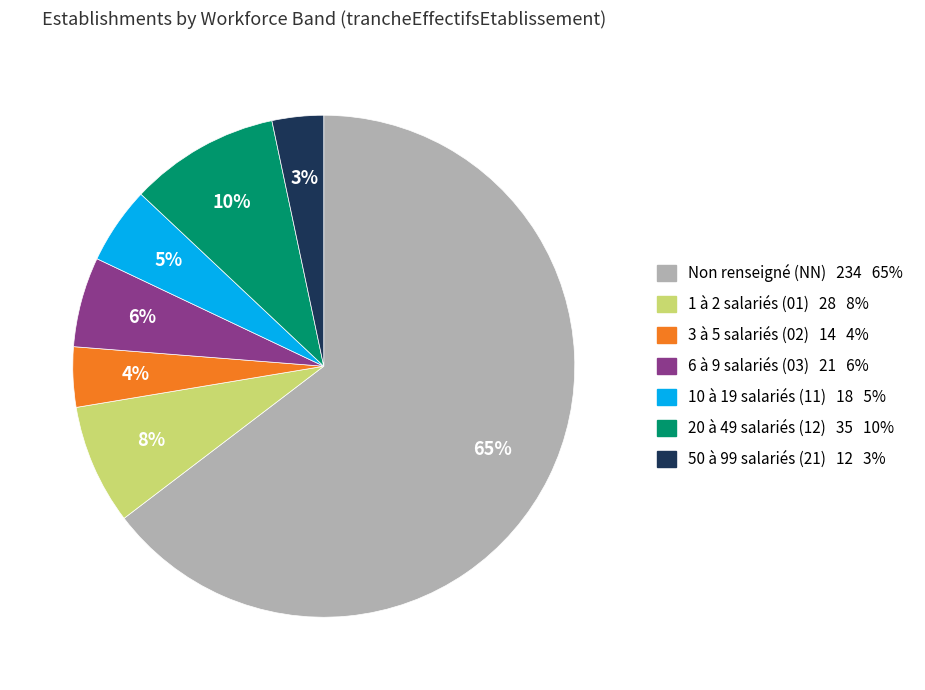

Is there a majority slice in this chart?

Yes